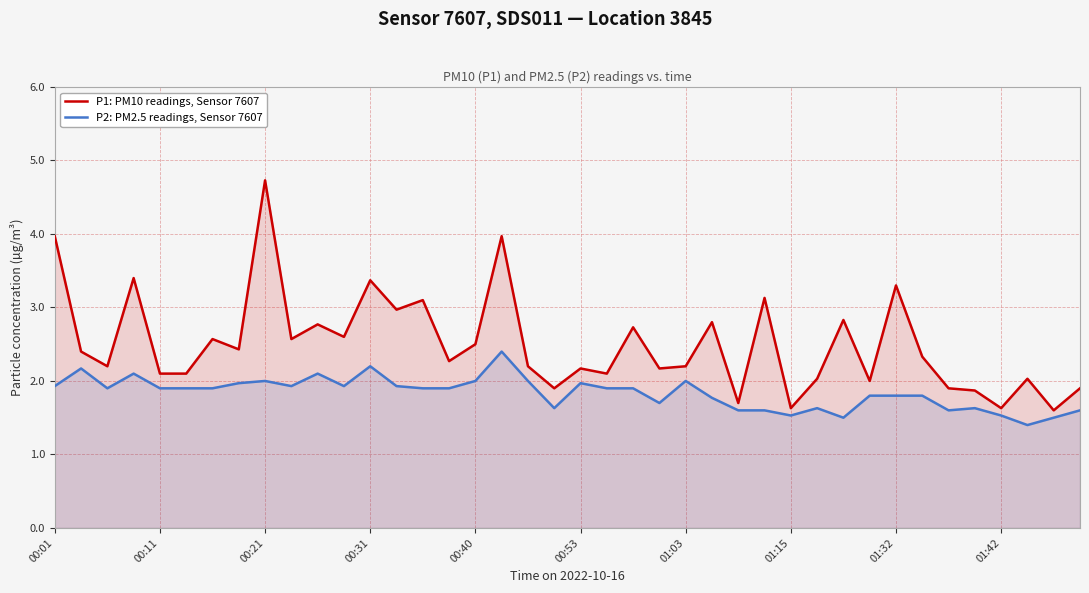

What is the average value of the P2: PM2.5 readings, Sensor 7607 series?

1.8